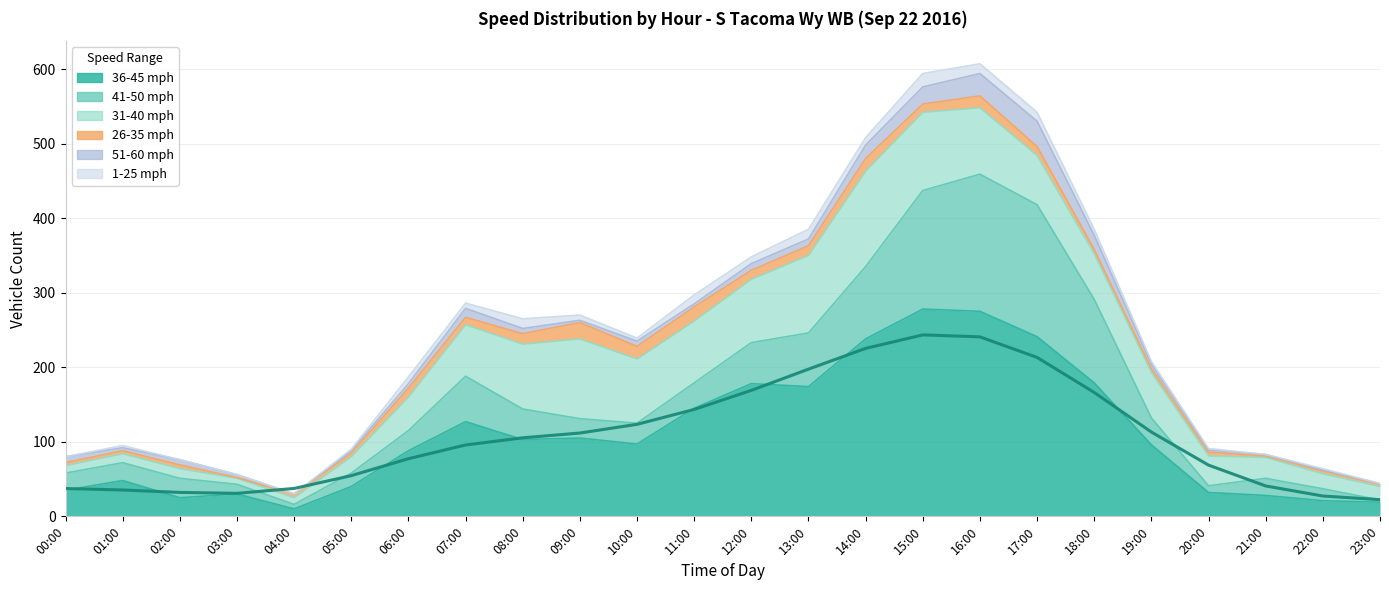

Rank the categories by value from highest to lowest.

15:00, 16:00, 14:00, 17:00, 13:00, 12:00, 18:00, 11:00, 10:00, 19:00, 09:00, 08:00, 07:00, 06:00, 20:00, 05:00, 21:00, 04:00, 00:00, 01:00, 02:00, 03:00, 22:00, 23:00